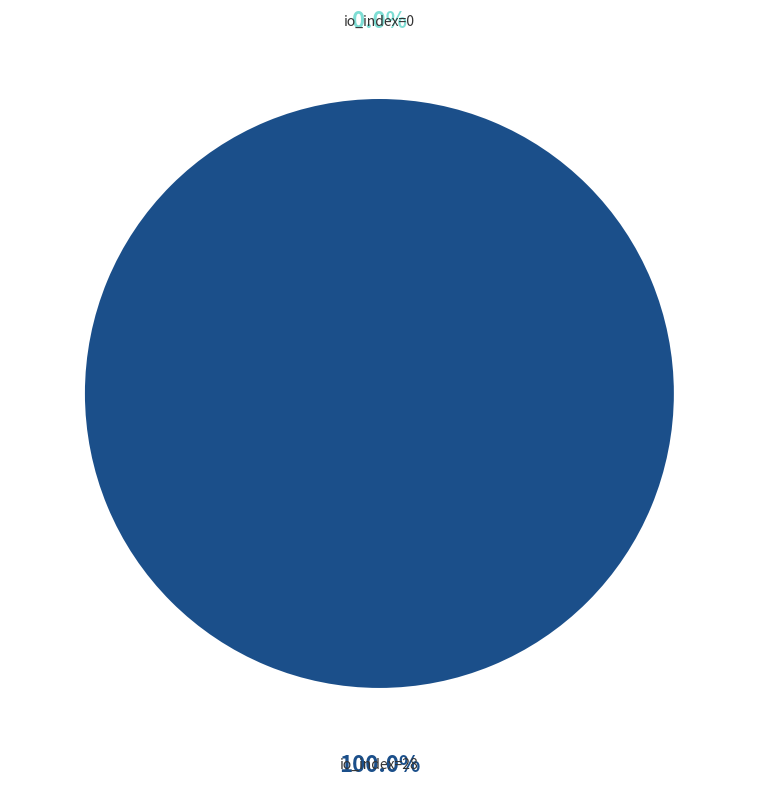

Count the number of slices in the pie.

2